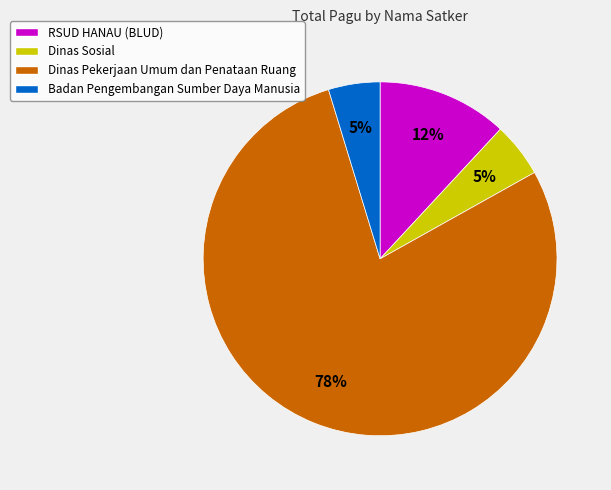

Is it true that Dinas Sosial is 12% of the pie?

False